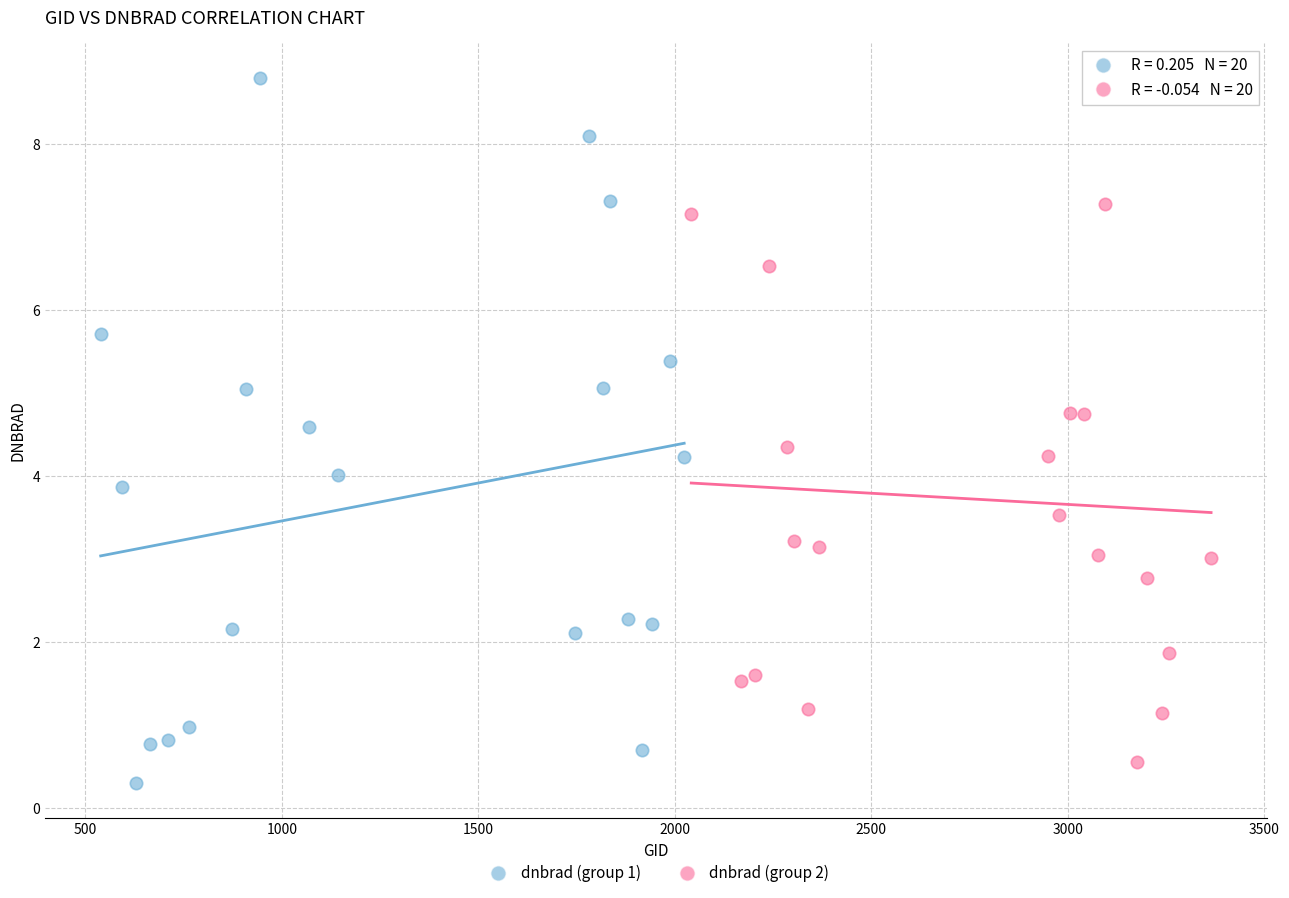

Which series reaches the minimum Y coordinate?

dnbrad (group 1)